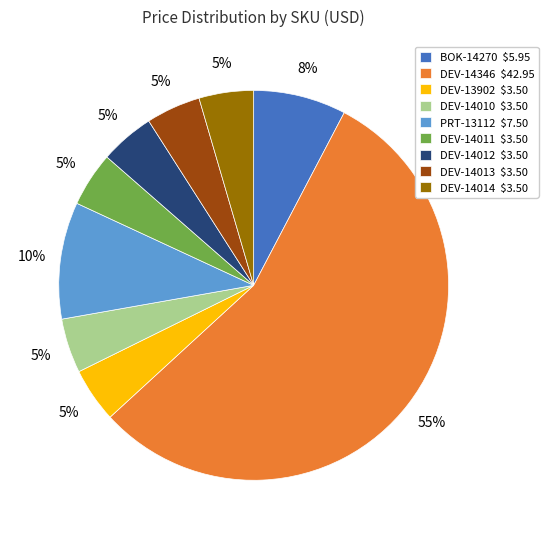

Is there any slice that represents more than half of the pie?

Yes